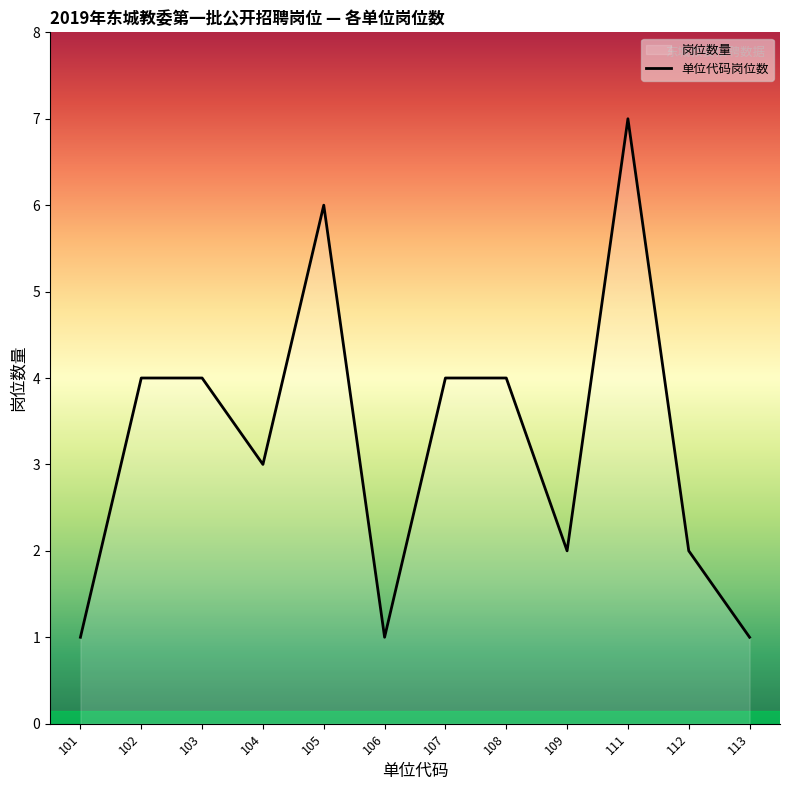

Reading left to right, what are all the values shown in this chart?

1	4	4	3	6	1	4	4	2	7	2	1